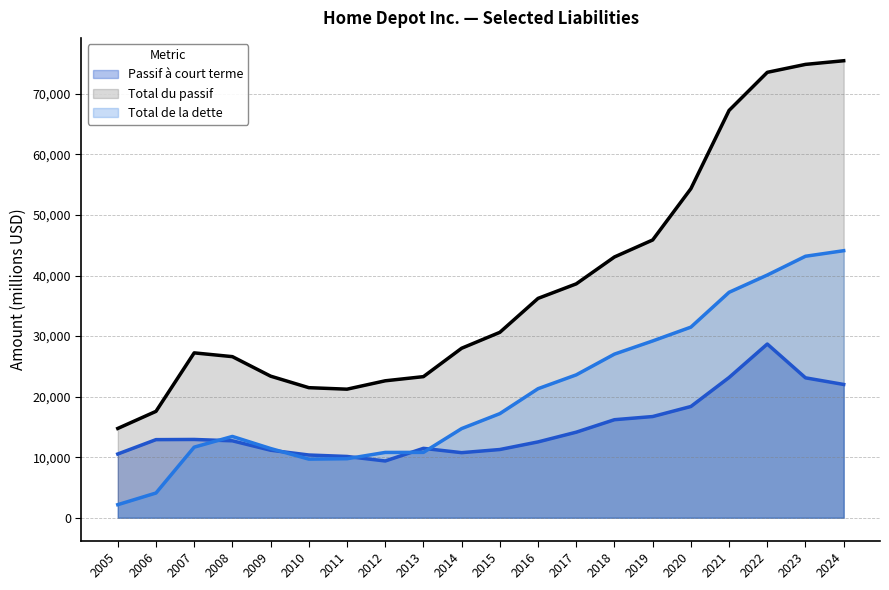

At which category is the sum across all series the highest?

2022